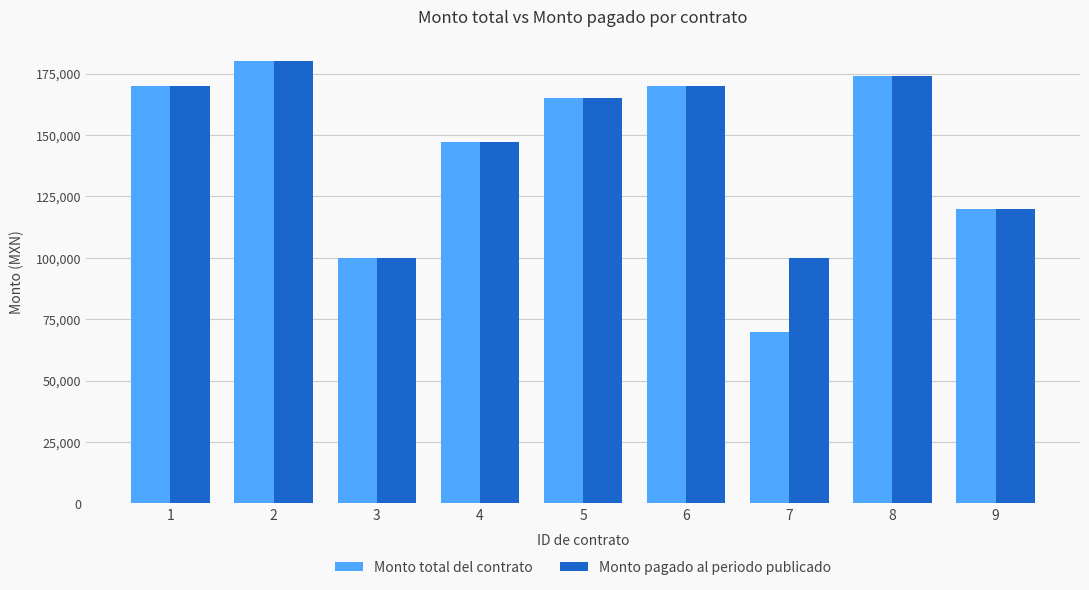

Reading right to left, extract all data points from this chart.

Monto total del contrato: 120000	174000	70000	170000	165000	146990	100000	180000	170000
Monto pagado al periodo publicado: 120000	174000	100000	170000	165000	146990	100000	180000	170000